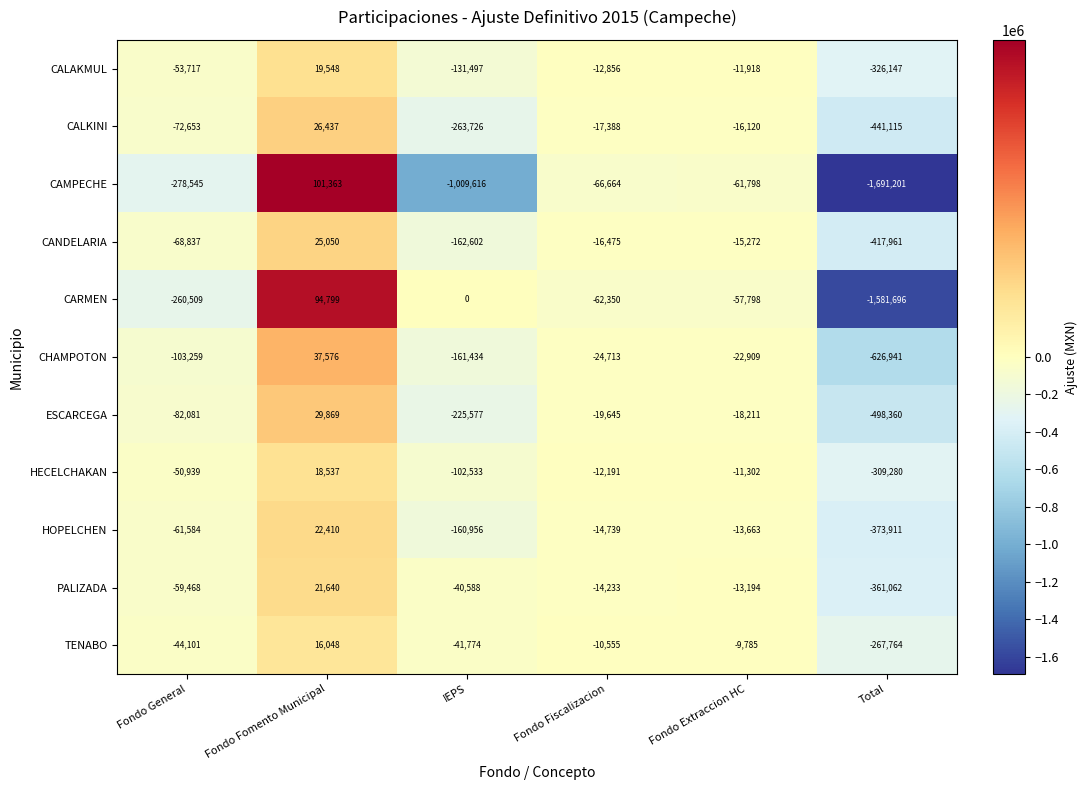

At which label is HECELCHAKAN closest to -145371?

IEPS